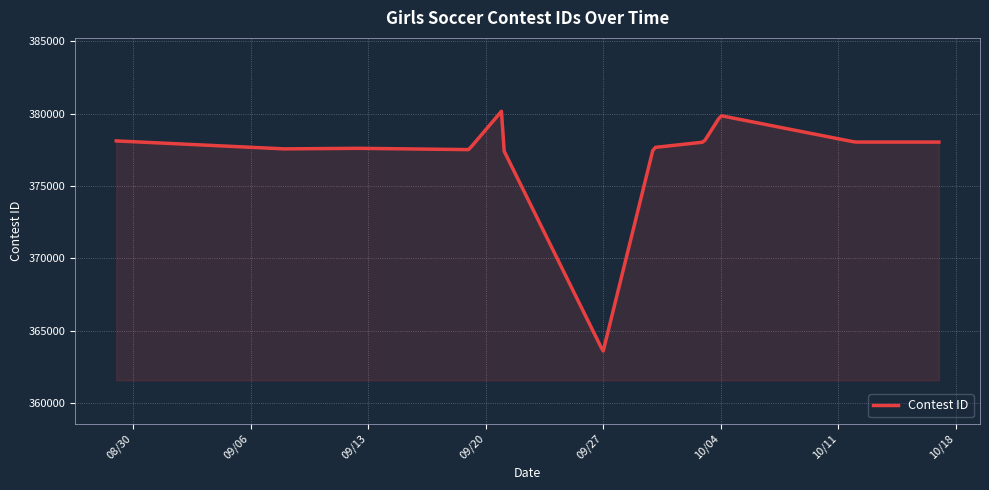

What is the smallest value displayed?

363598.4